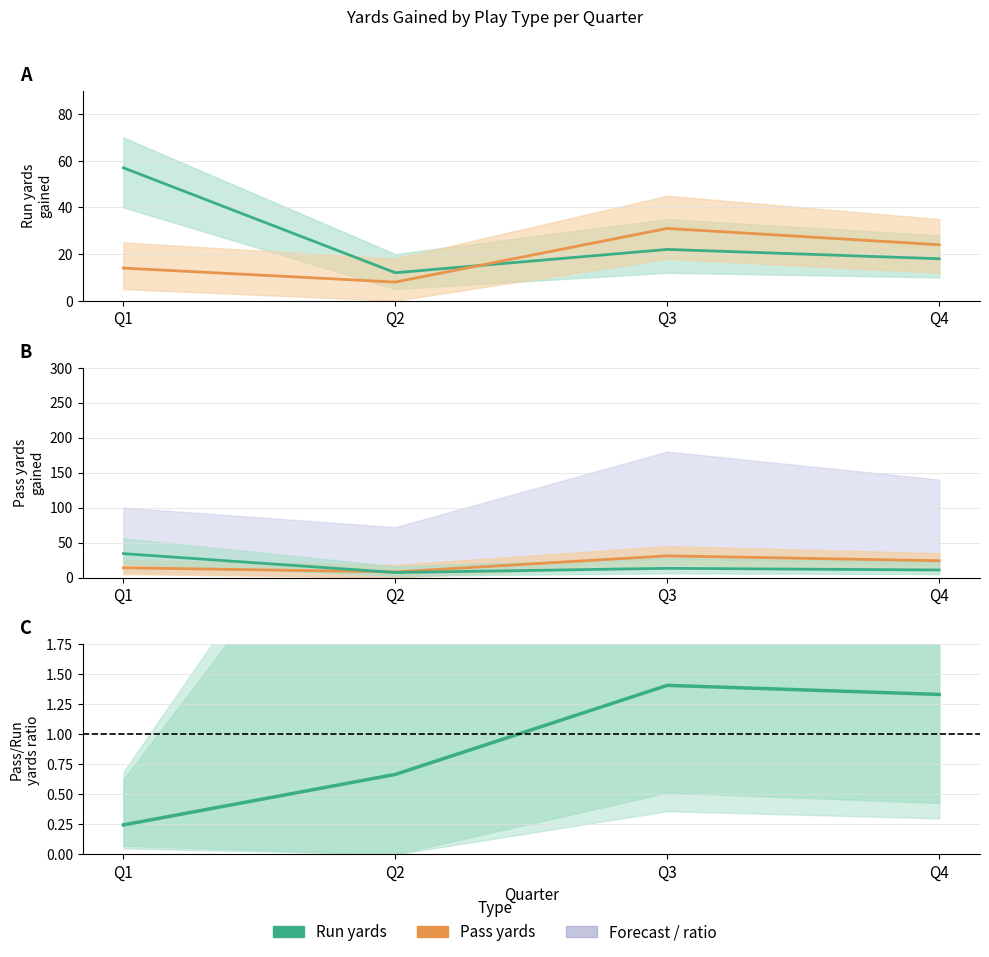

Is this an area chart (filled region under the line)?

No